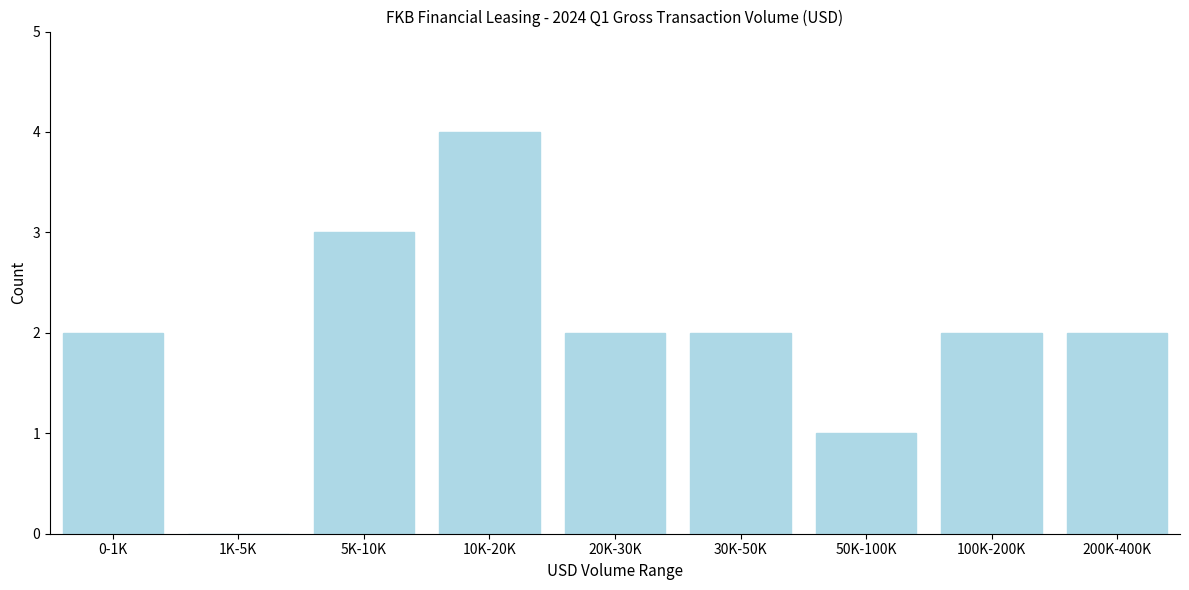

Reading right to left, list all the values displayed in this chart.

200K-400K=2	100K-200K=2	50K-100K=1	30K-50K=2	20K-30K=2	10K-20K=4	5K-10K=3	1K-5K=0	0-1K=2